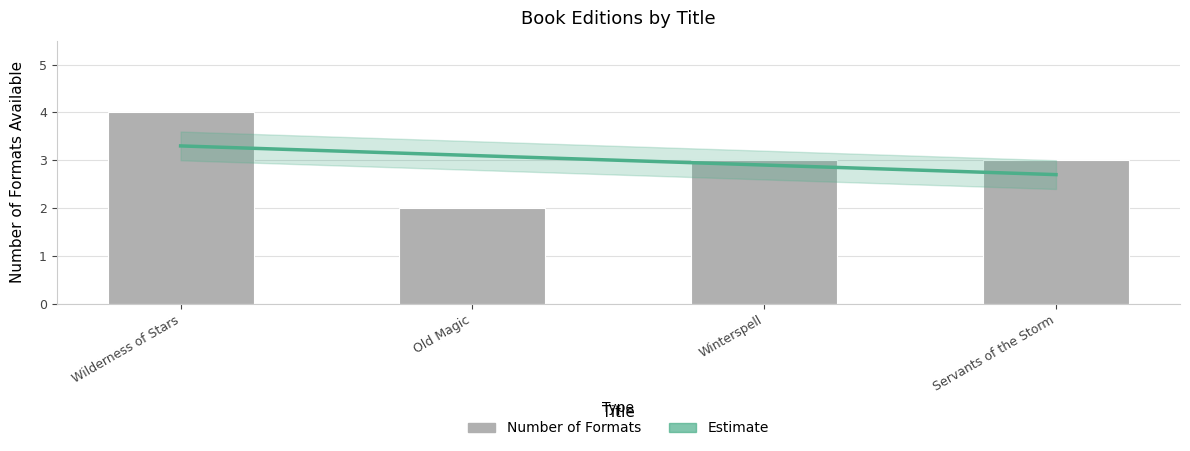

List the labels in order of Number of Formats value, smallest first.

Old Magic, Winterspell, Servants of the Storm, Wilderness of Stars